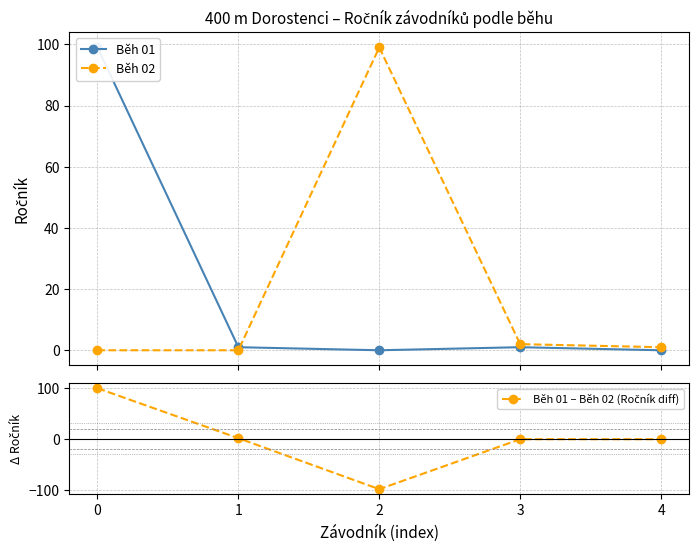

How many values in the Běh 02 series are below 1?

2